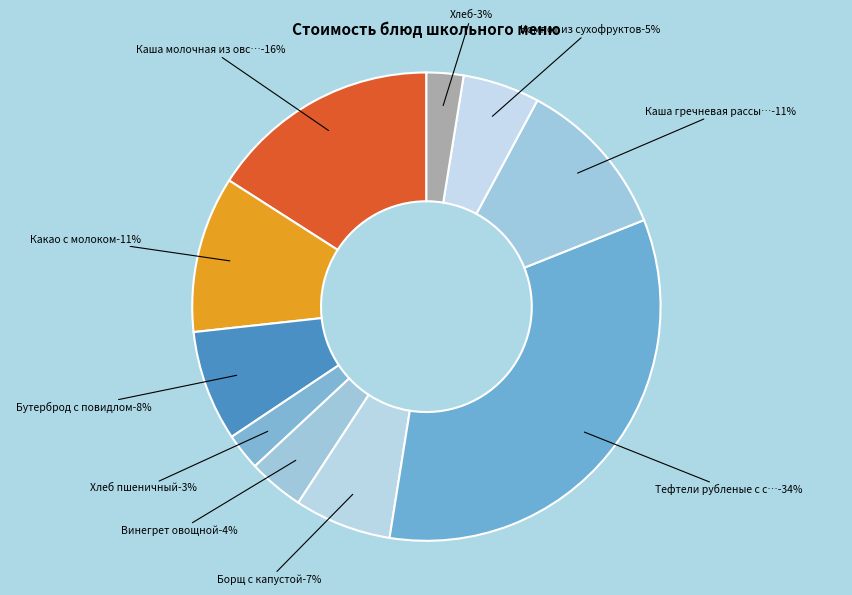

What percentage is NOT represented by Компот из сухофруктов?

94.7%